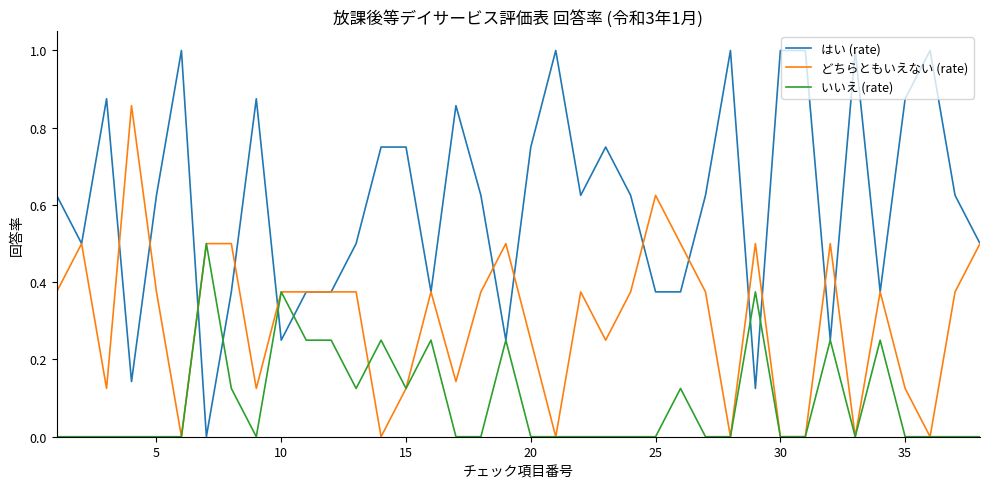

Which series has the largest total across all categories?

はい (rate)